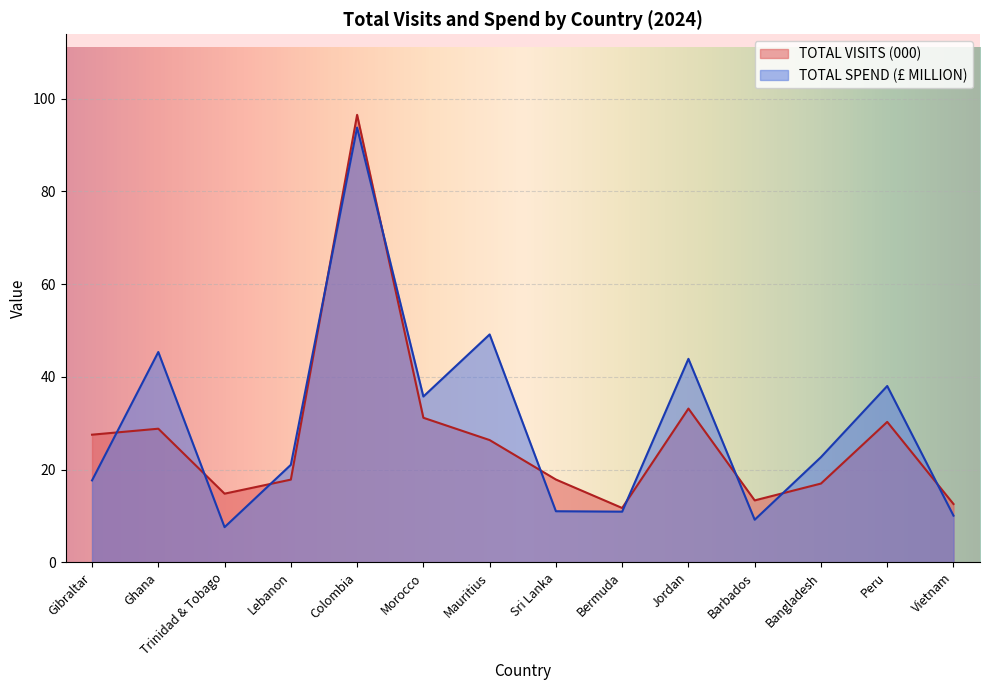

Between Lebanon and Colombia, which series saw the biggest shift?

TOTAL VISITS (000)